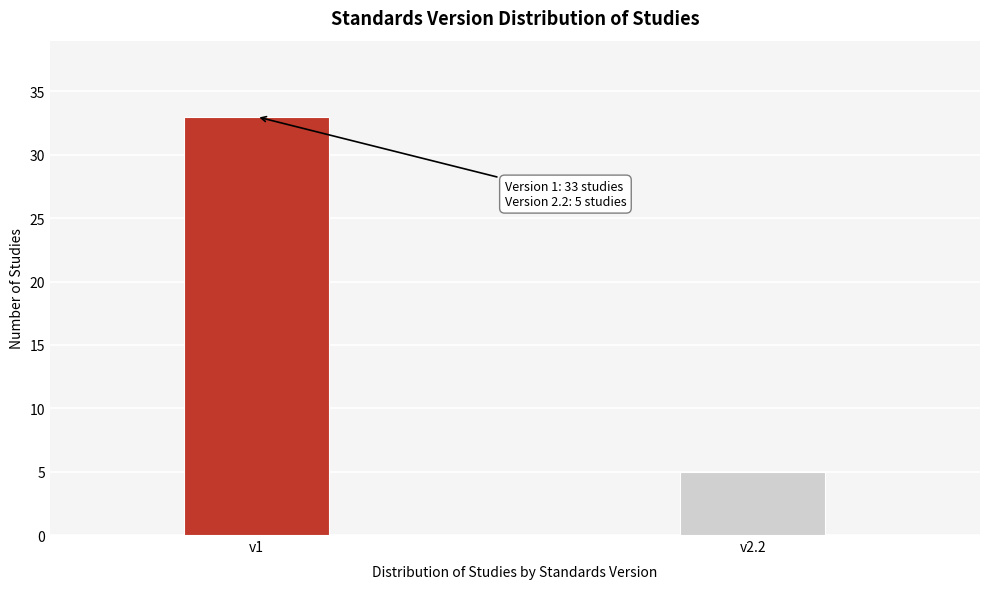

Reading right to left, what are all the values shown in this chart?

5	33